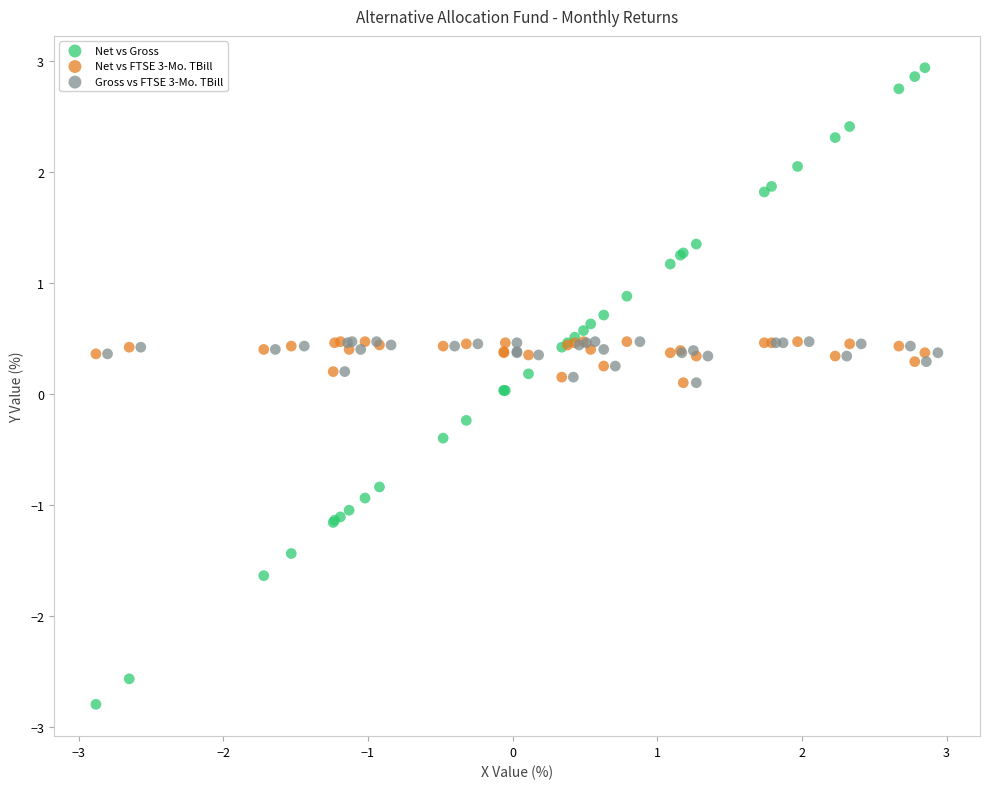

Which series reaches the minimum Y coordinate?

Net vs Gross